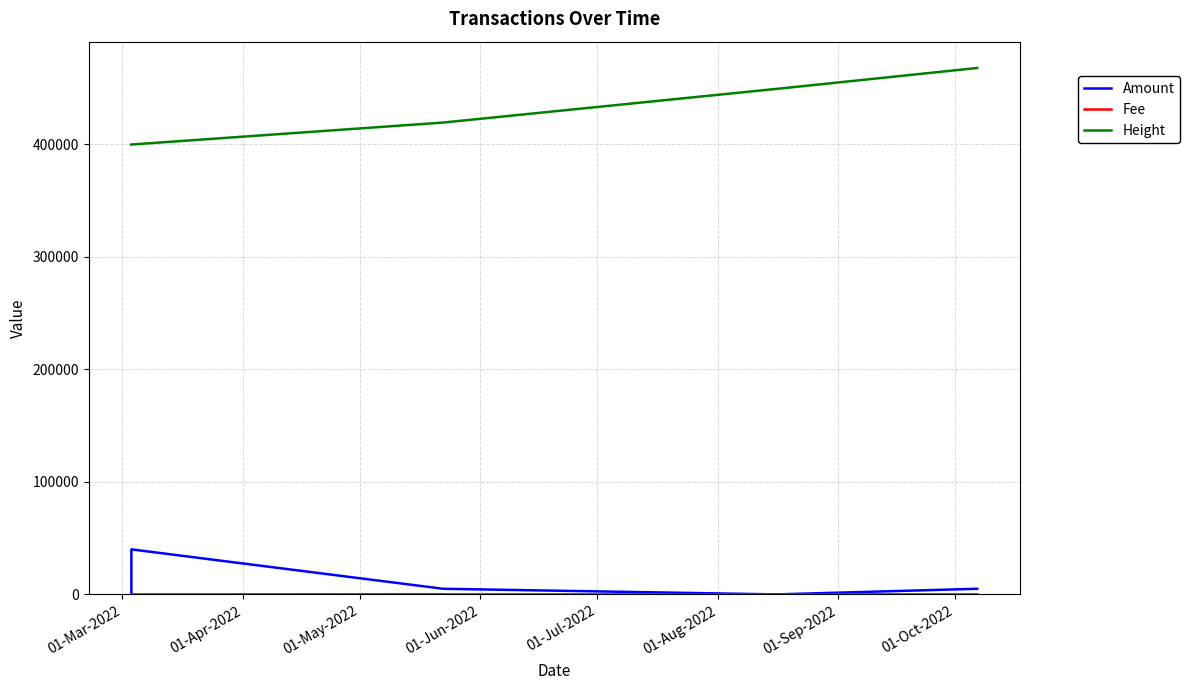

What is the difference between the Height values at 01-Mar-2022 and 01-Sep-2022?

49419.0